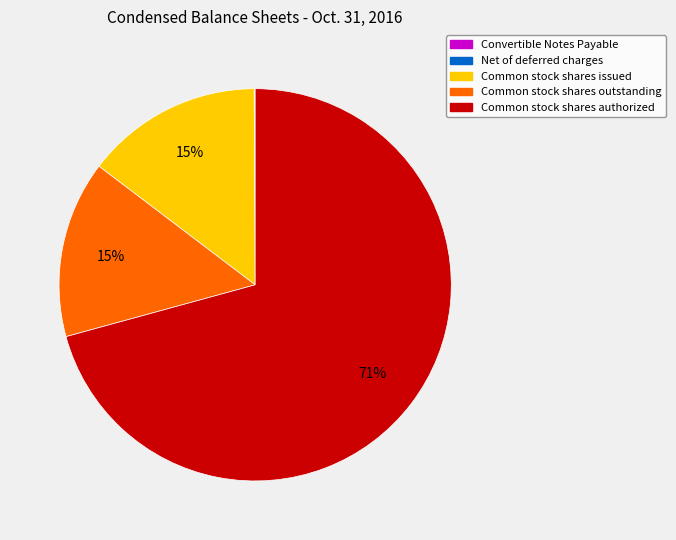

Does Common stock shares authorized represent more than half of the total?

Yes